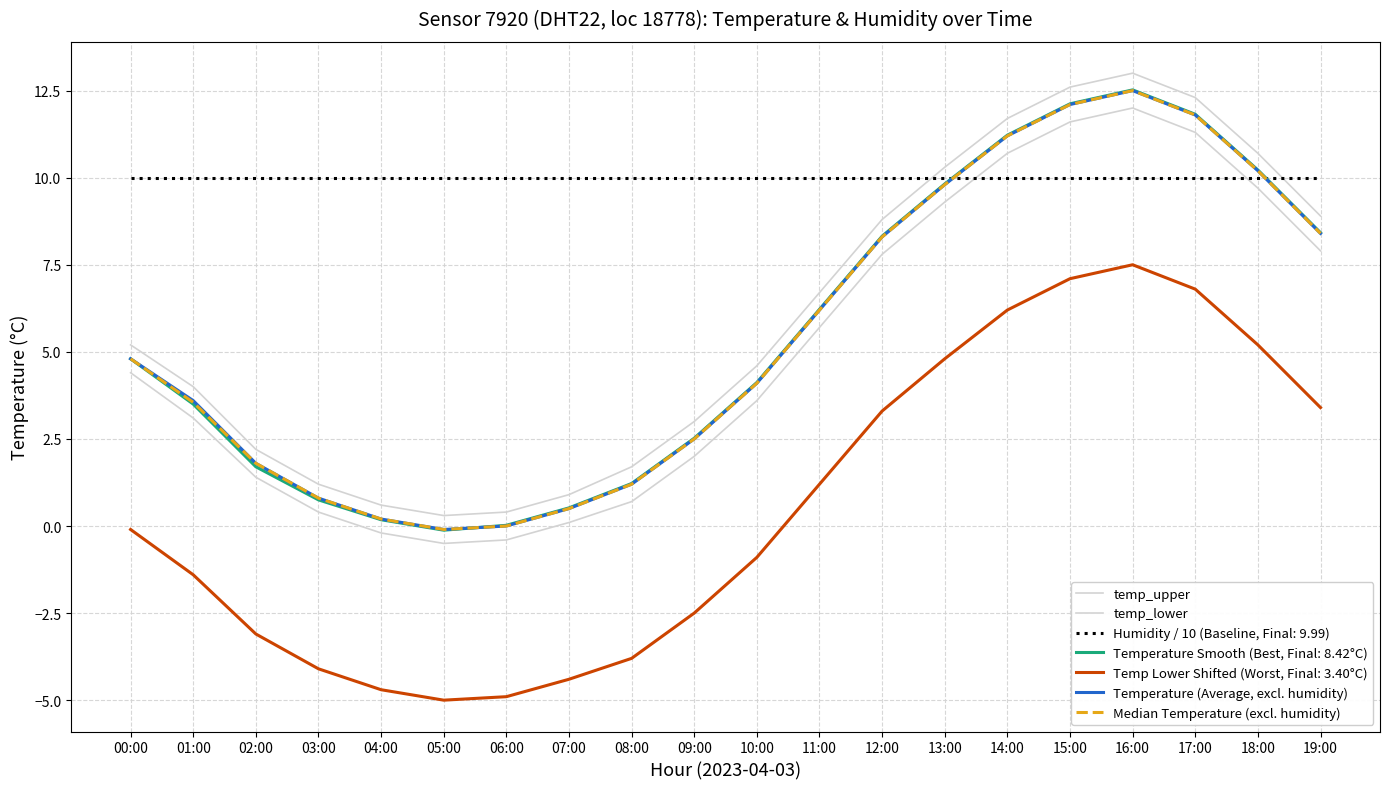

How many lines are shown in the chart?

7